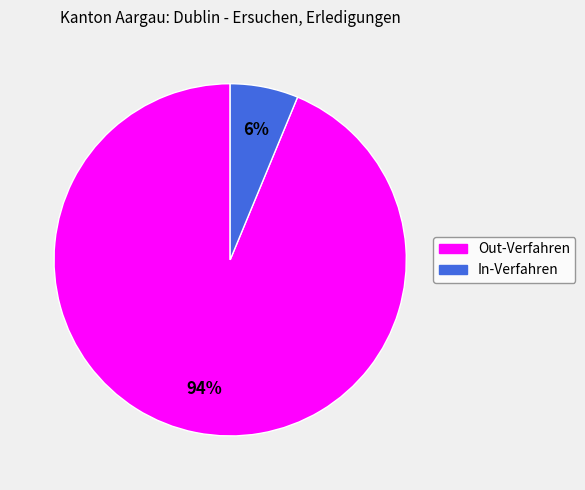

How many slices are in this pie chart?

2